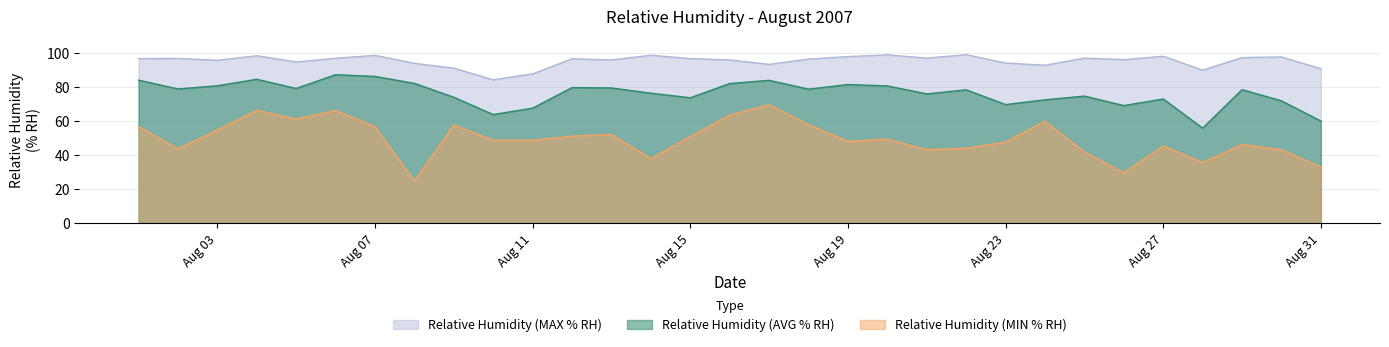

What is the total value across all series at 29/08/2007?

222.4